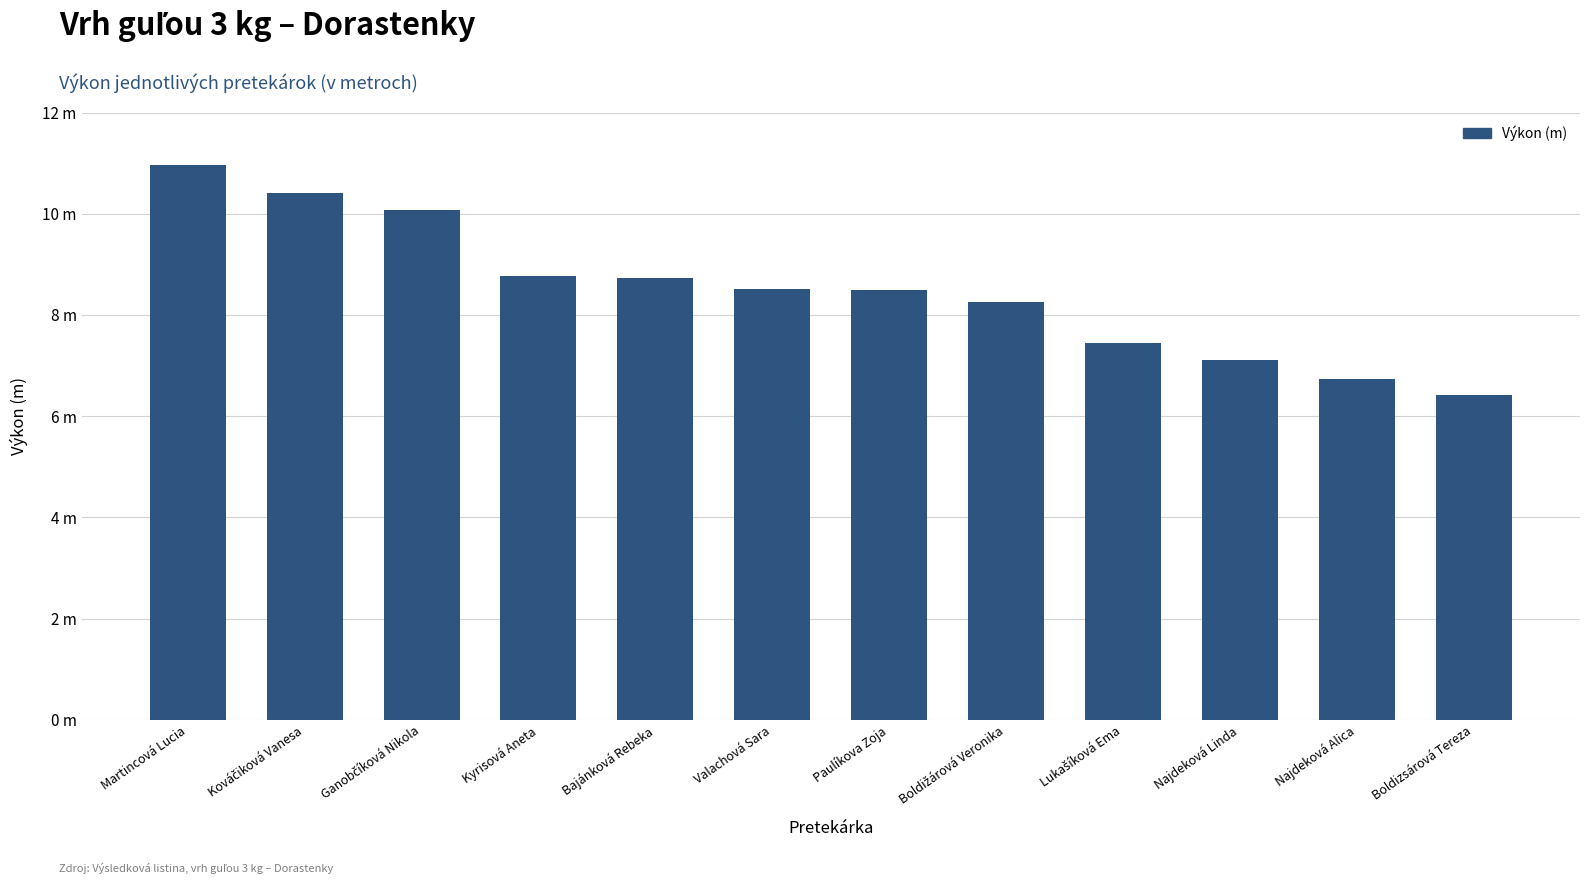

What position from the left is Boldižárová Veronika?

8